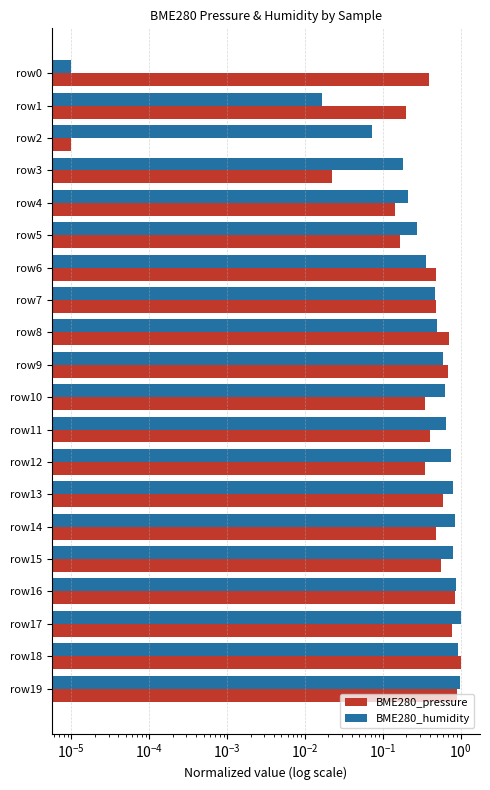

Which category has the highest value in the BME280_humidity series?

row17